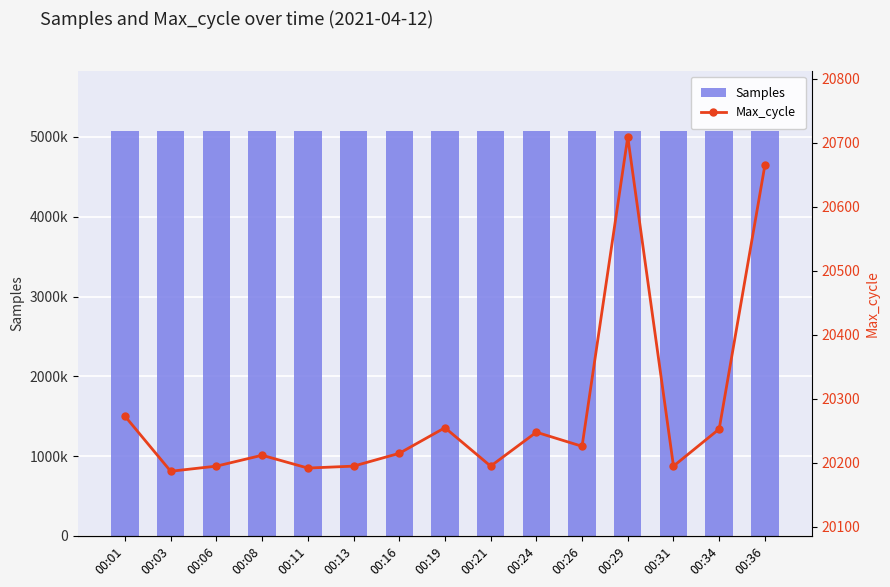

What is the sum of all Samples values?

76032744